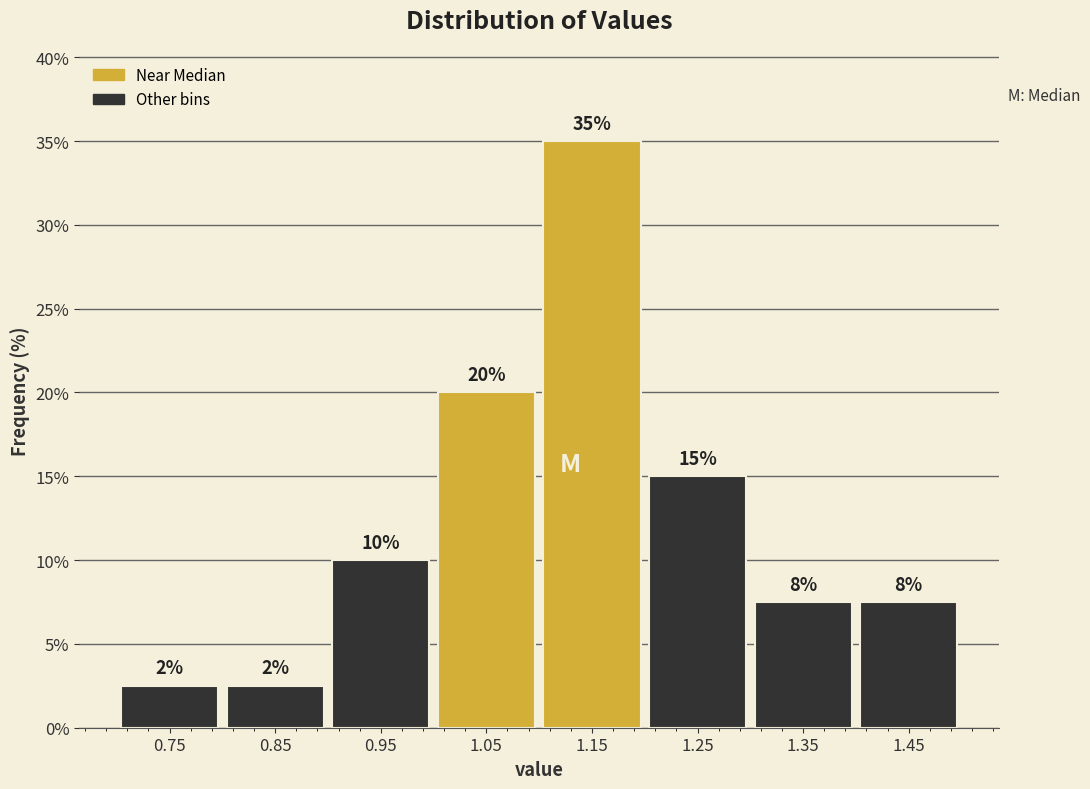

Over which range of the x-axis is the bar tallest?

1.1 to 1.2